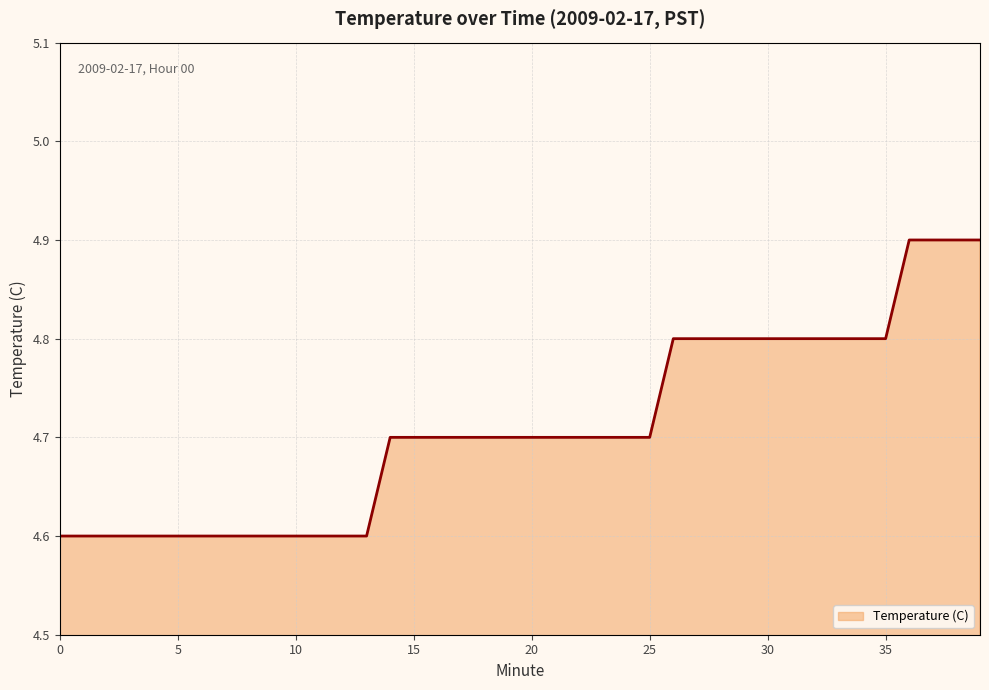

What is the greatest value displayed?

4.9